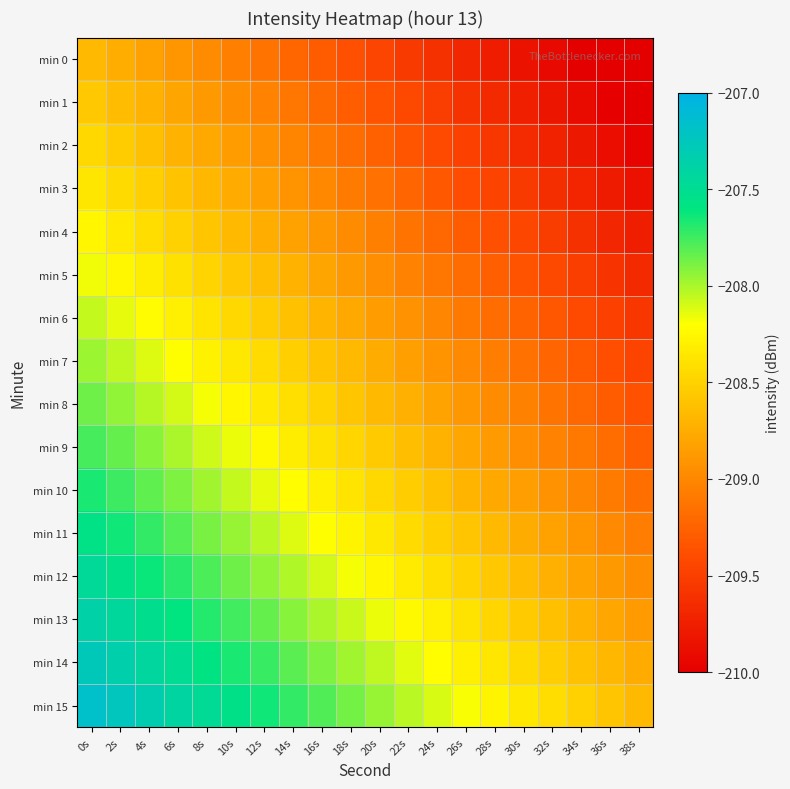

Which label corresponds to the smallest value in the chart?

38s